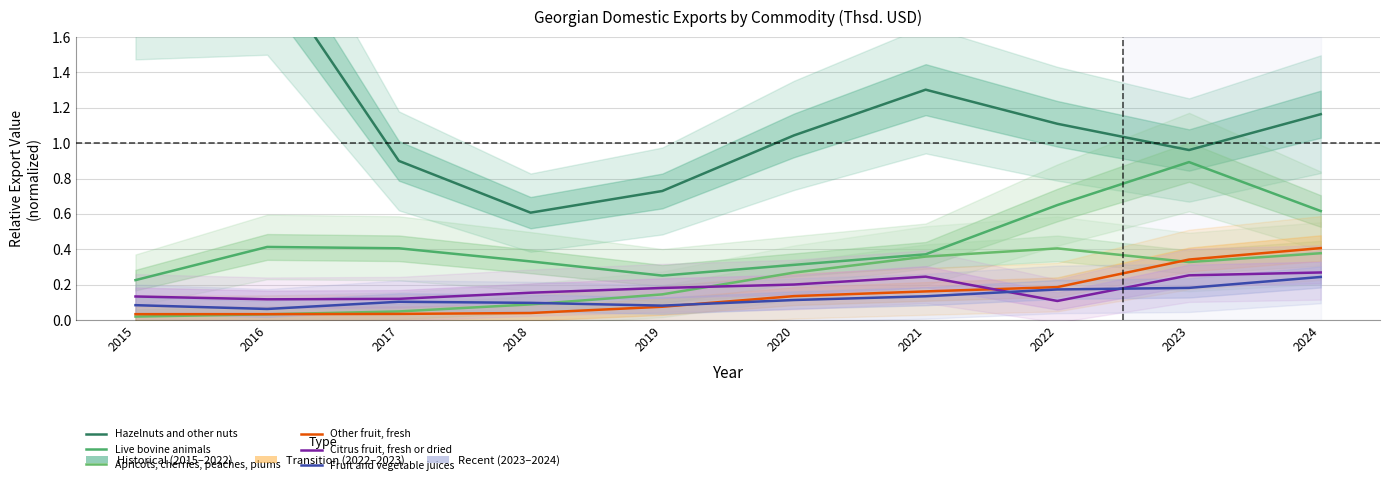

Which series has the largest total across all categories?

Hazelnuts and other nuts